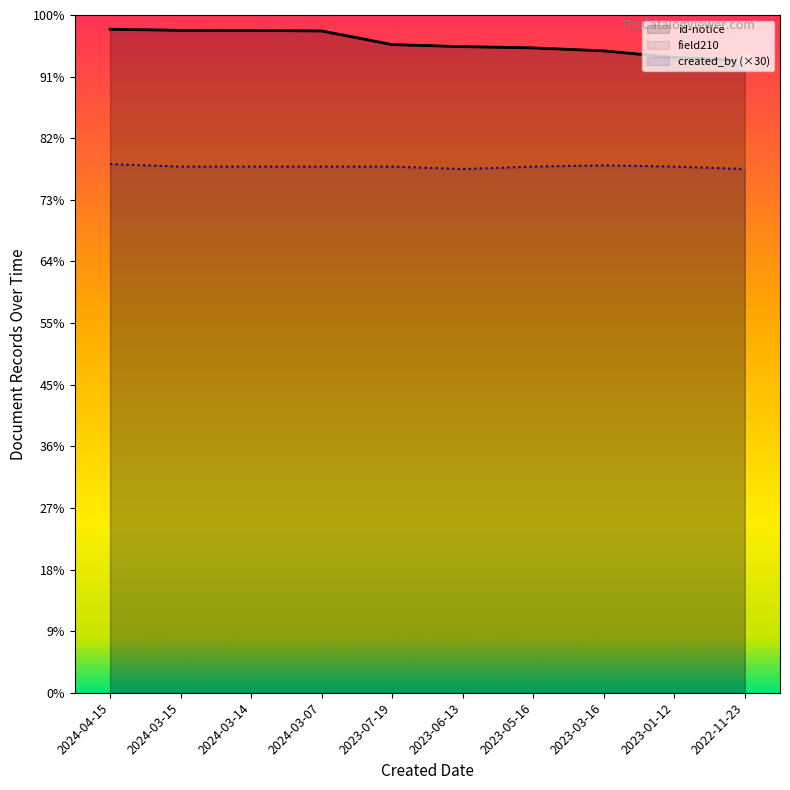

True or false: id-notice has more than 1 interior local peaks.

False